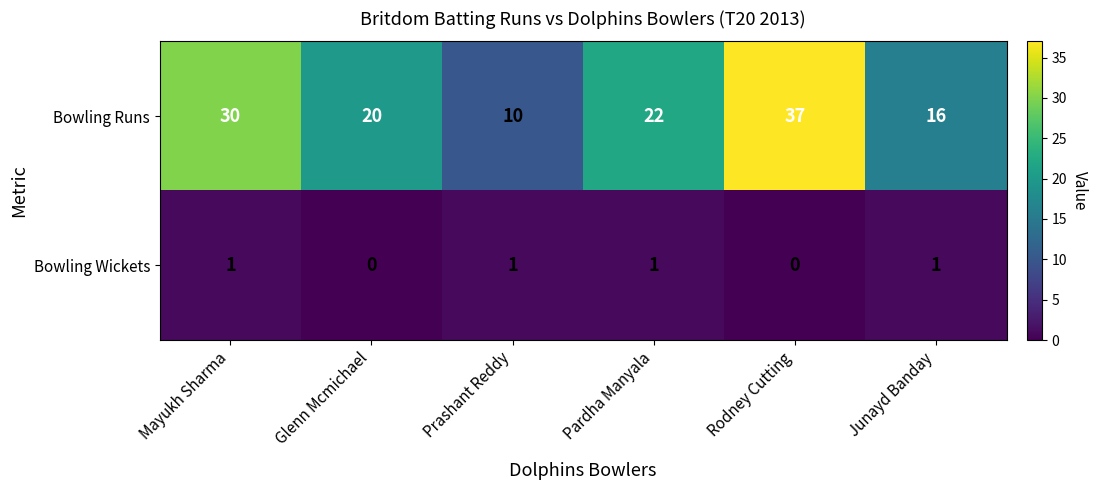

True or false: Bowling Runs has a value of 30 at Mayukh Sharma.

True